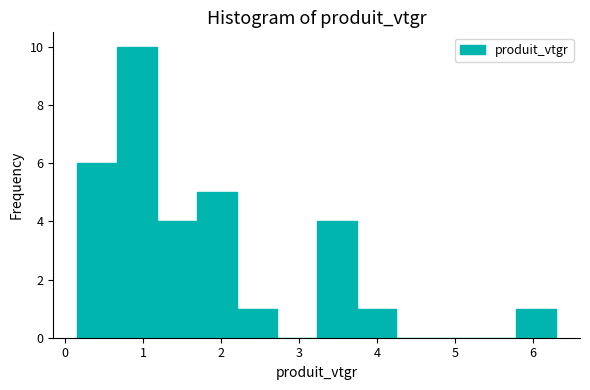

How tall is the bar that spans 1.2 to 1.7 on the x-axis? Neither the bar edges nor the heights are printed on the chart, so give them approximately, as read against the axes.

4